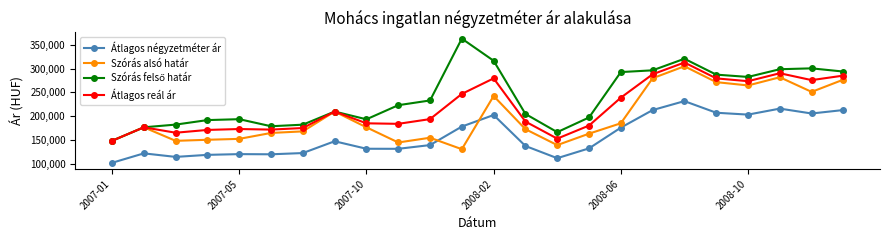

True or false: Átlagos négyzetméter ár has more than 2 interior local peaks.

True